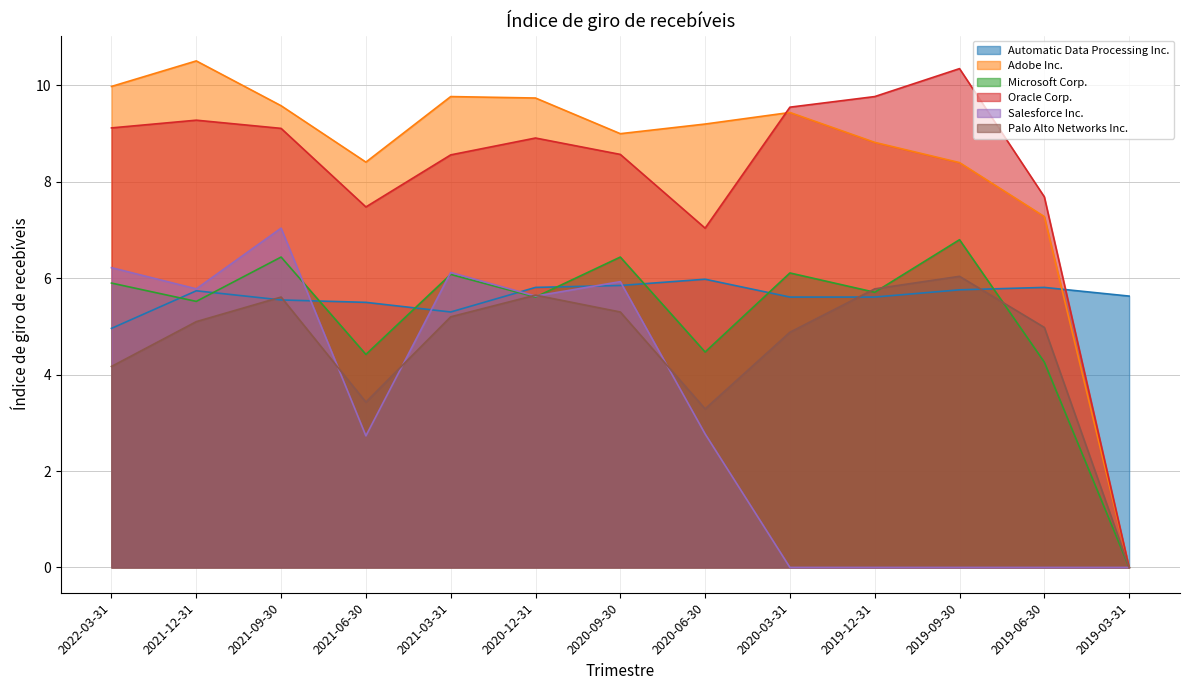

How many interior local peaks does the Adobe Inc. series have?

3